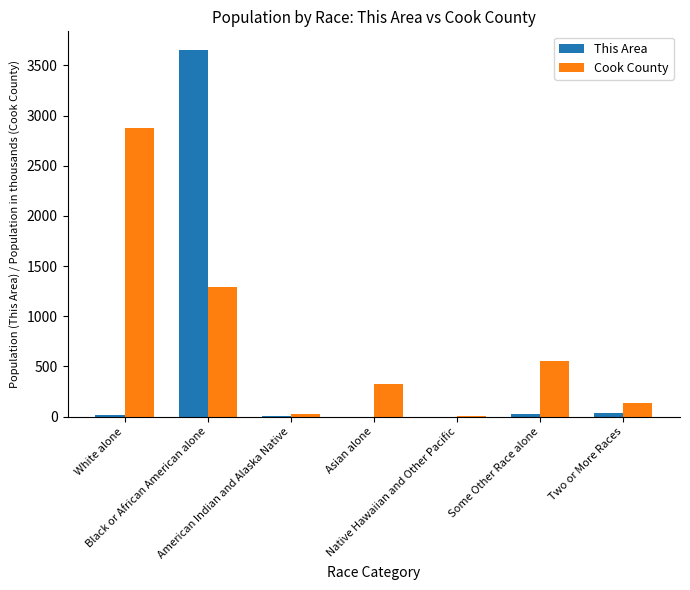

Count the number of data series in this chart.

2